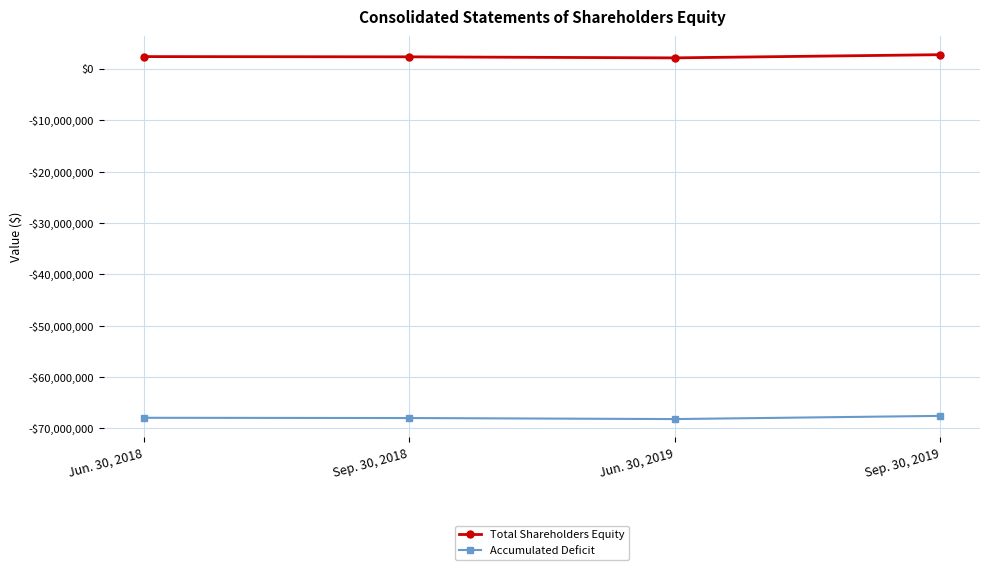

How many interior local valleys does the Total Shareholders Equity series have?

1